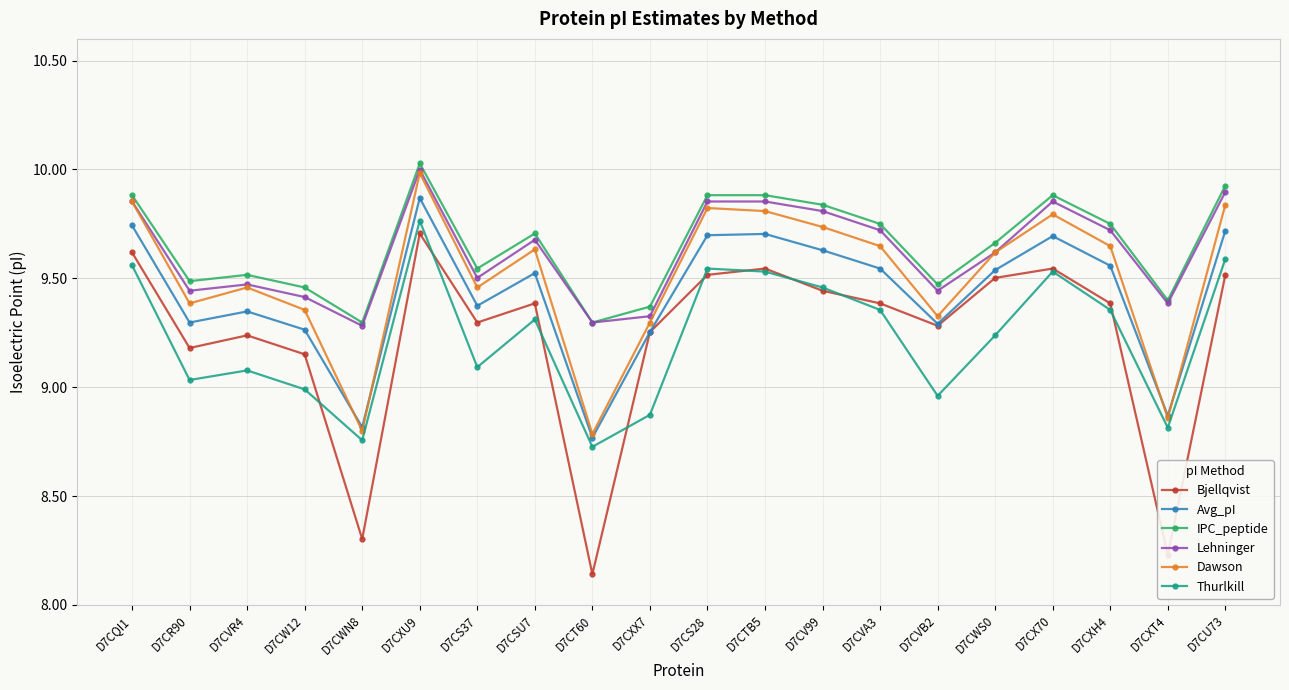

What is the difference between the maximum and minimum values in the IPC_peptide series?

0.7